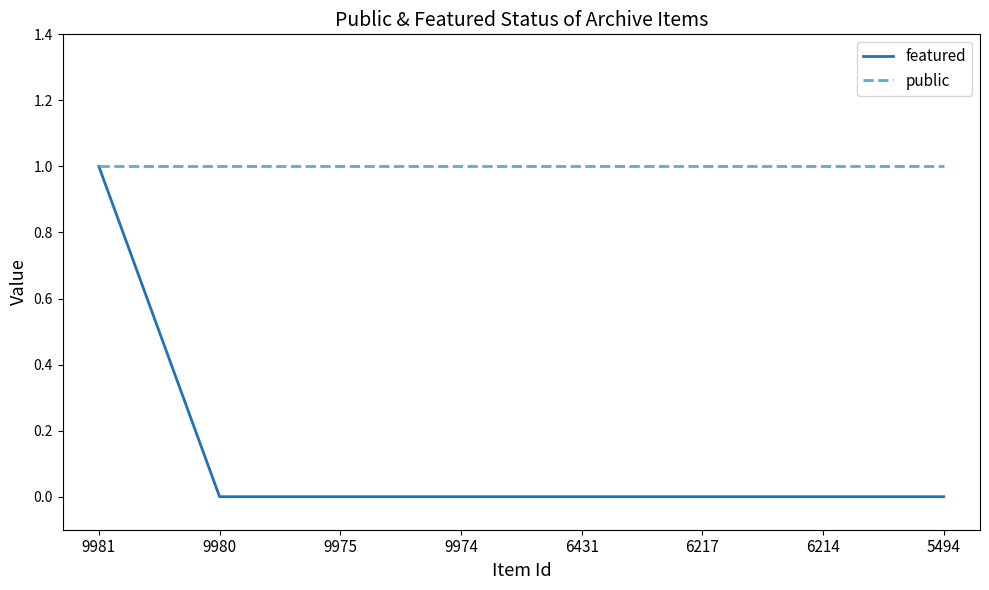

At which category is the sum across all series the highest?

9981